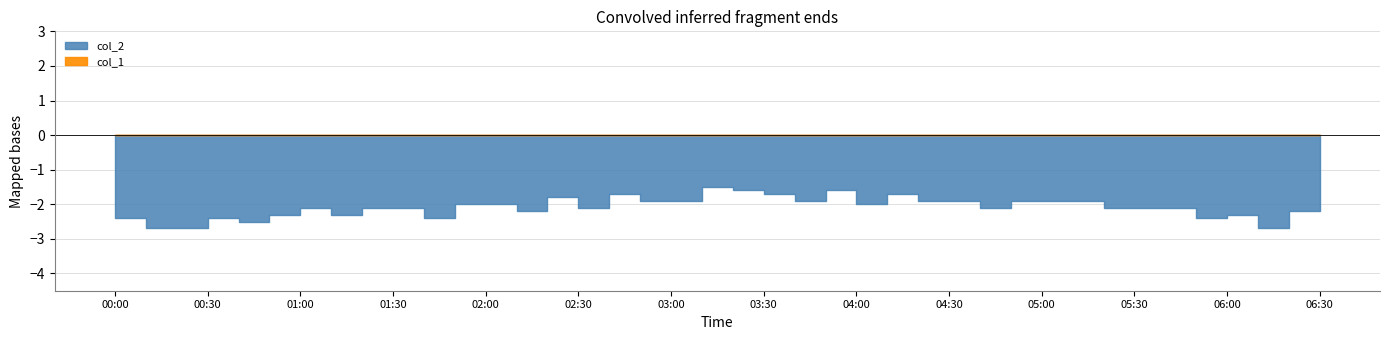

Which category has the lowest value in the col_2 series?

2023/12/02 00:10